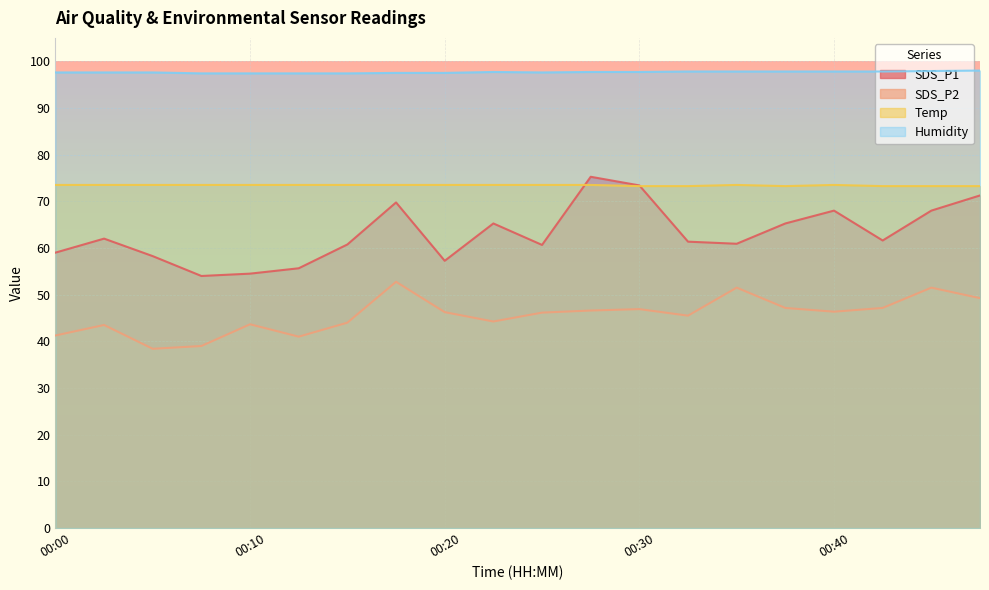

Where does the SDS_P2 series first go above 46?

00:17